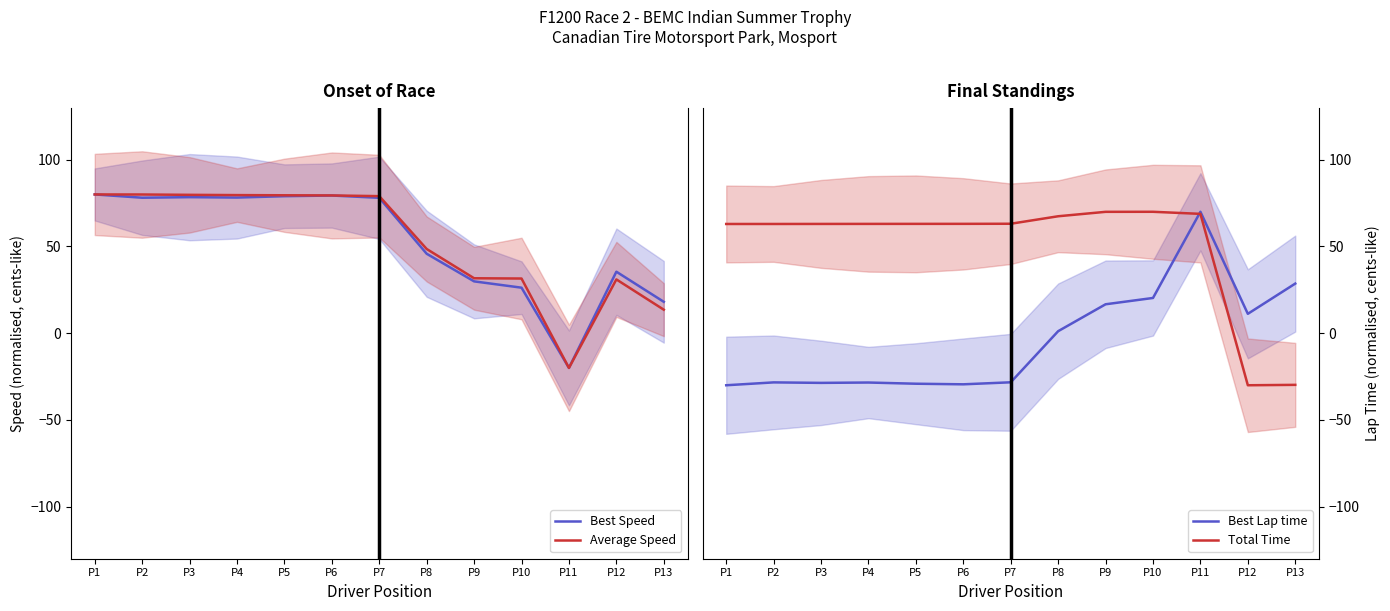

Is the value of Total Time at P5 greater than the value of Best Speed at P8?

Yes